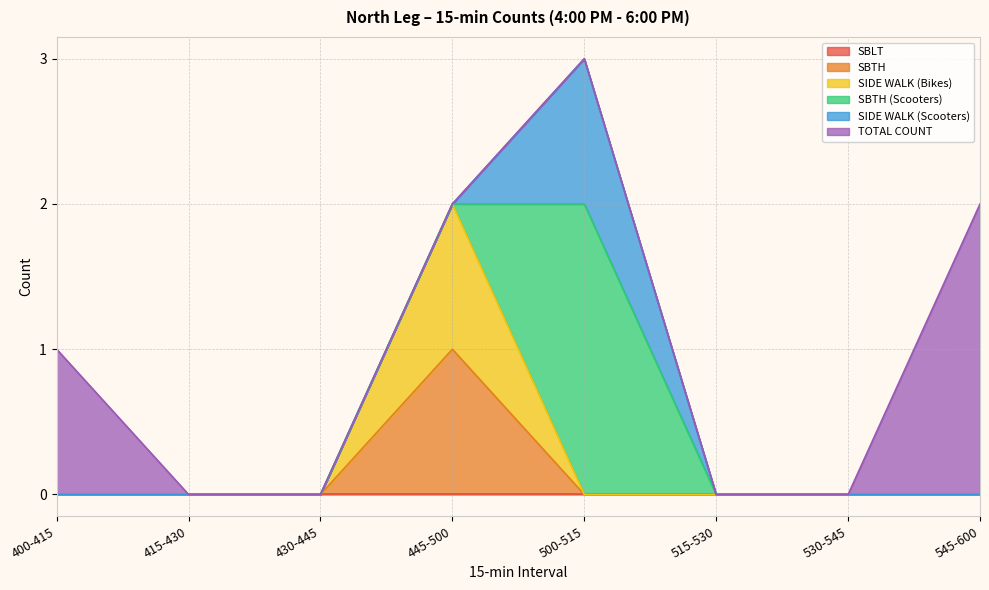

True or false: SBLT has more than 0 interior local peaks.

False